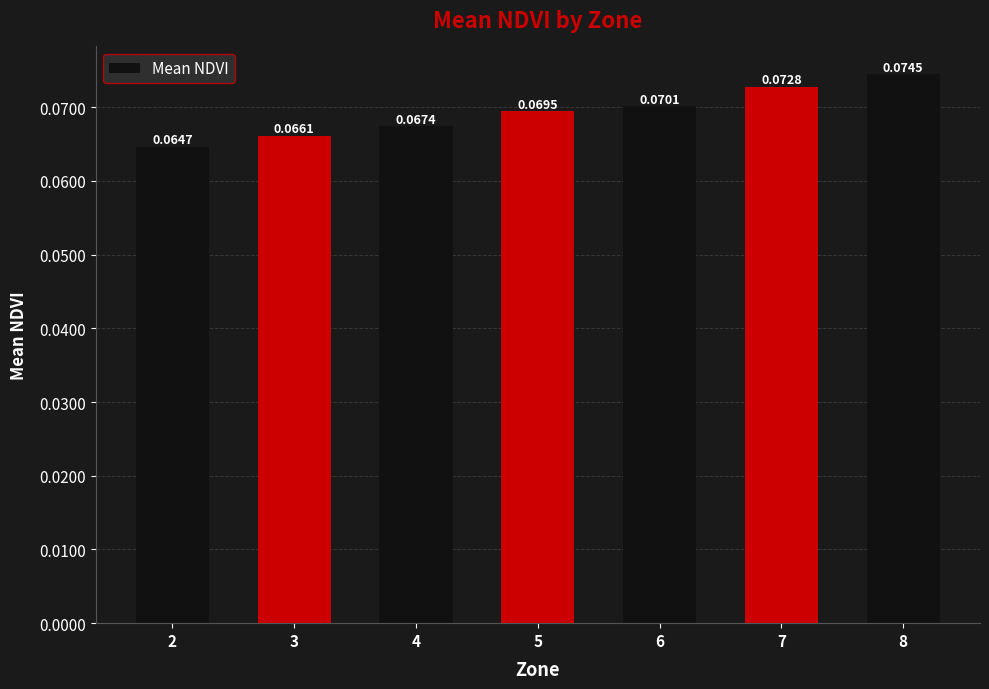

Are the bars horizontal?

No